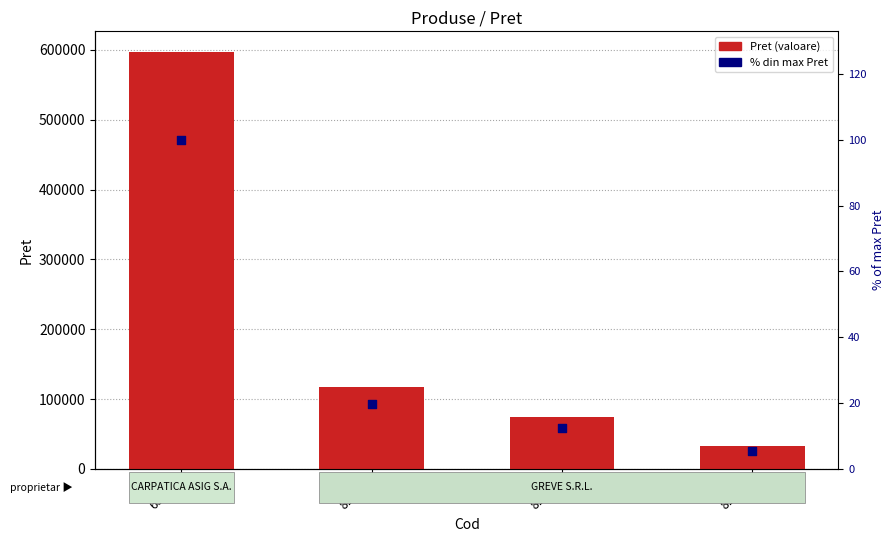

What is the total value across all series at 63961?

596747.0